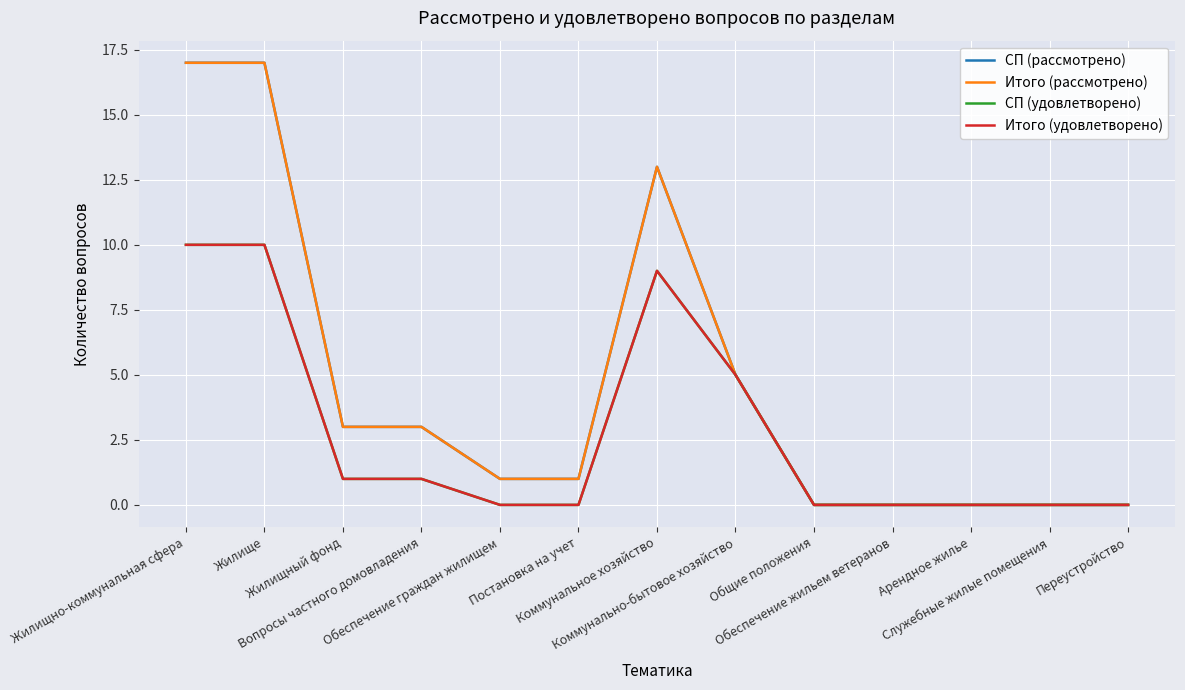

What position from the right is Вопросы частного домовладения?

10